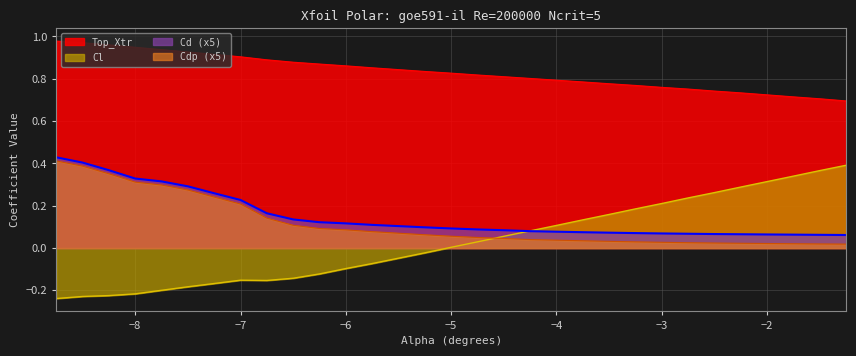

True or false: Top_Xtr and Cl cross at least once.

False